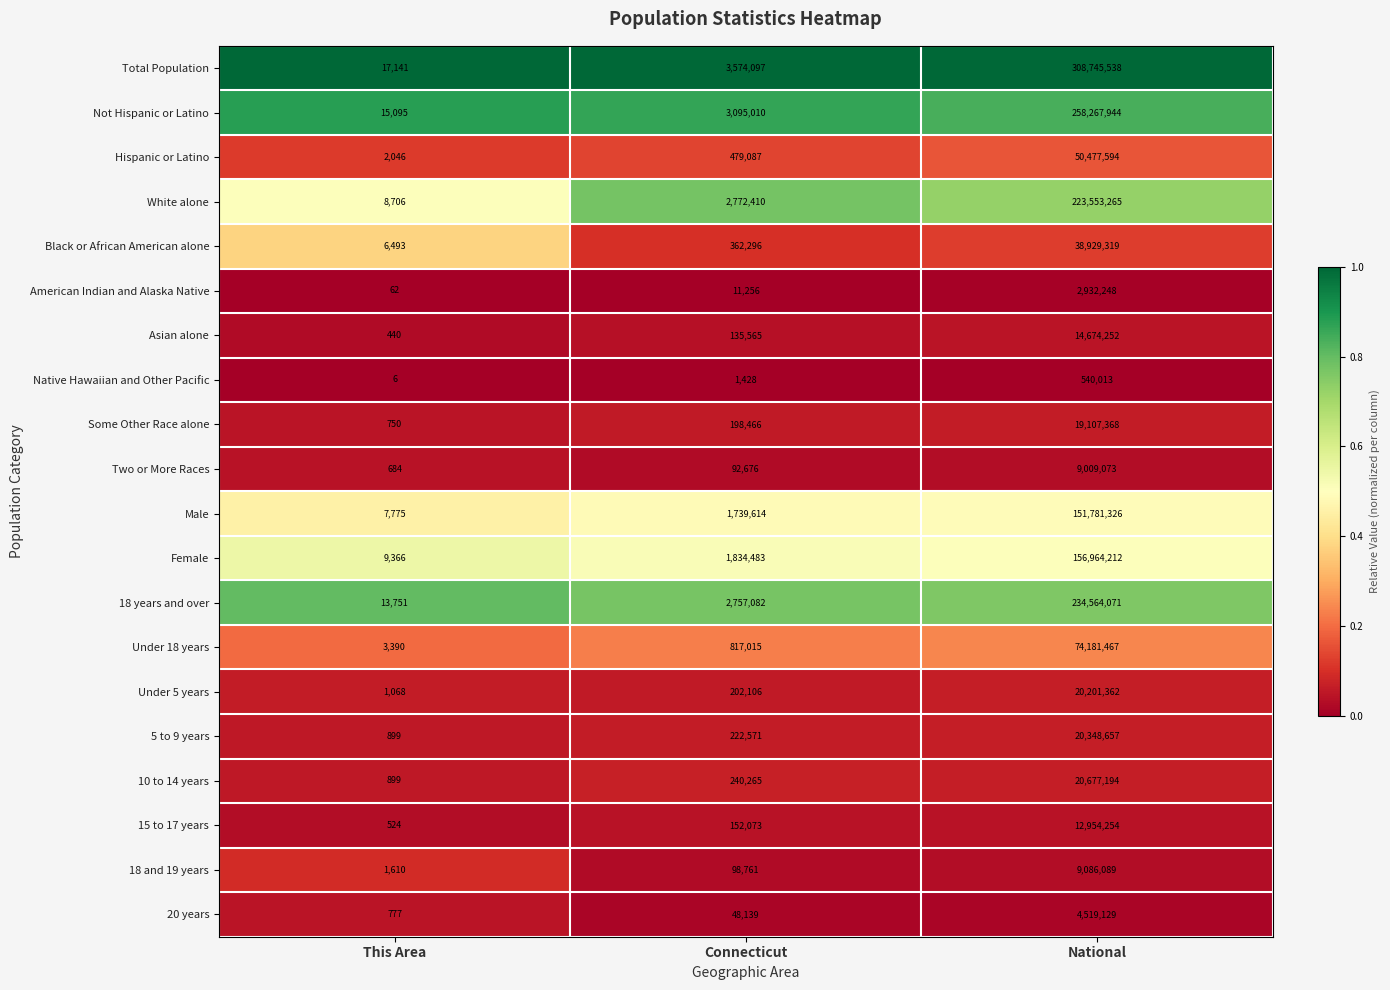

Which series has the largest total across all categories?

Total Population